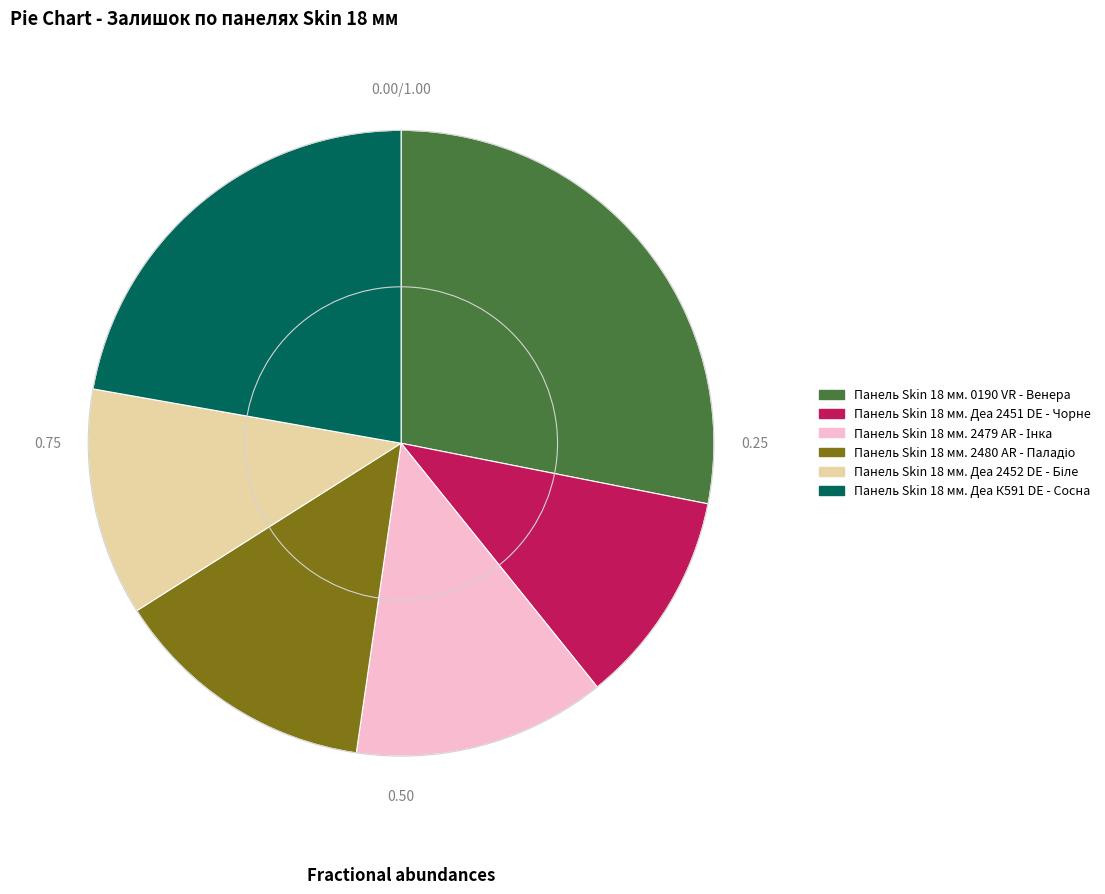

What is the ratio of the value at Панель Skin 18 мм. Деа К591 DE - Сосна to the value at Панель Skin 18 мм. 0190 VR - Венера?

0.8